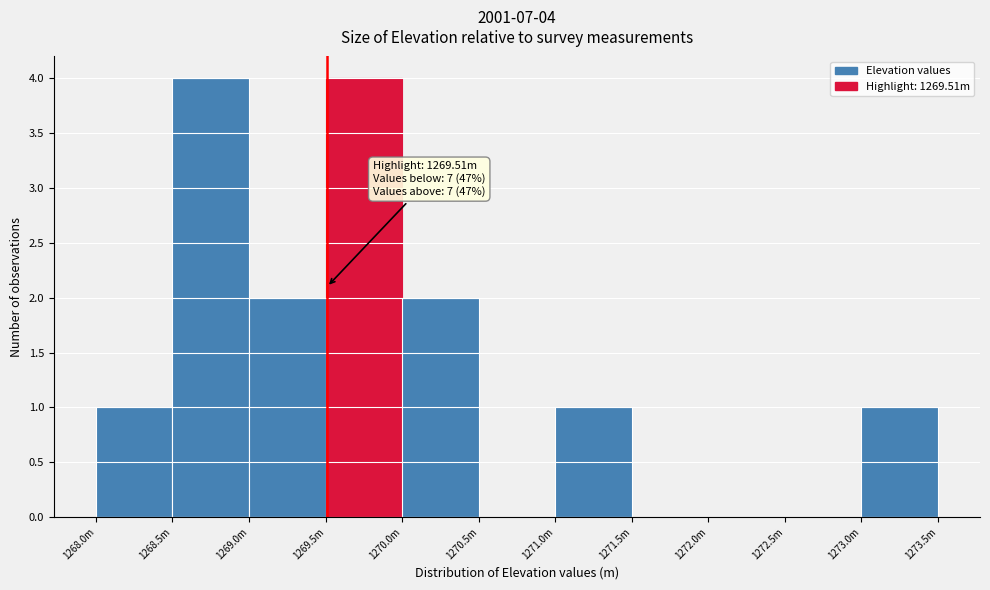

What is the change in value from 1268.5m to 1271.0m?

-3